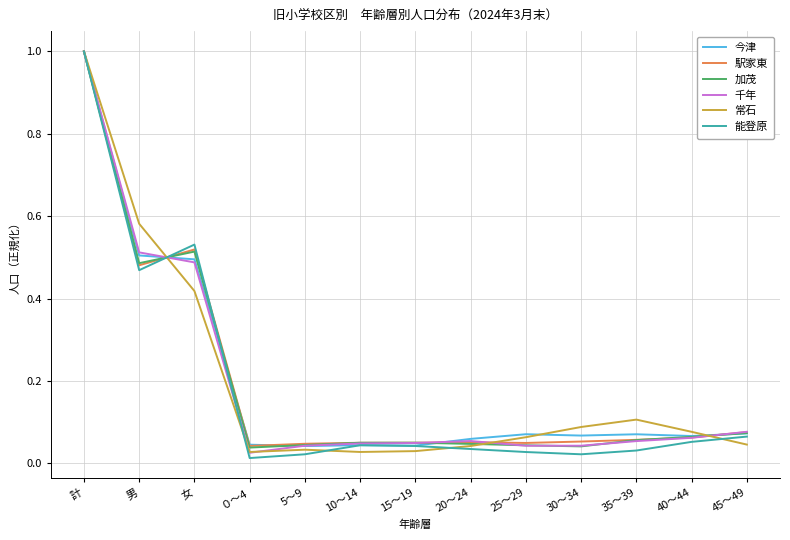

Which series has the largest range (max minus min)?

能登原